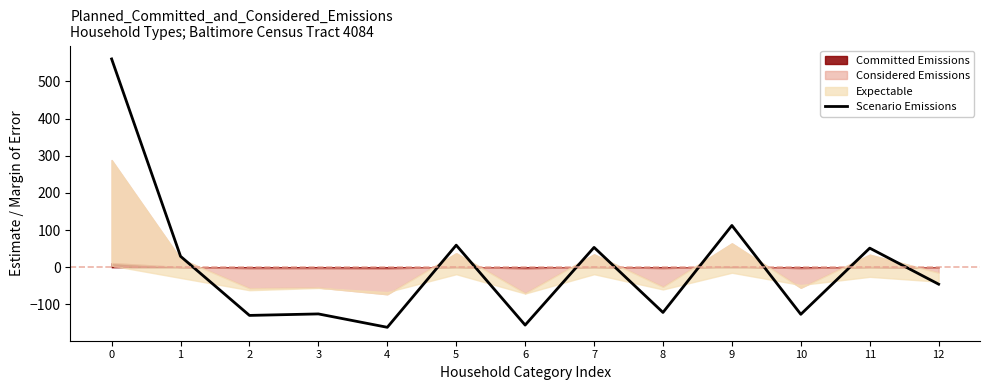

How many interior local valleys (lower than both neighbors) does the data have?

5